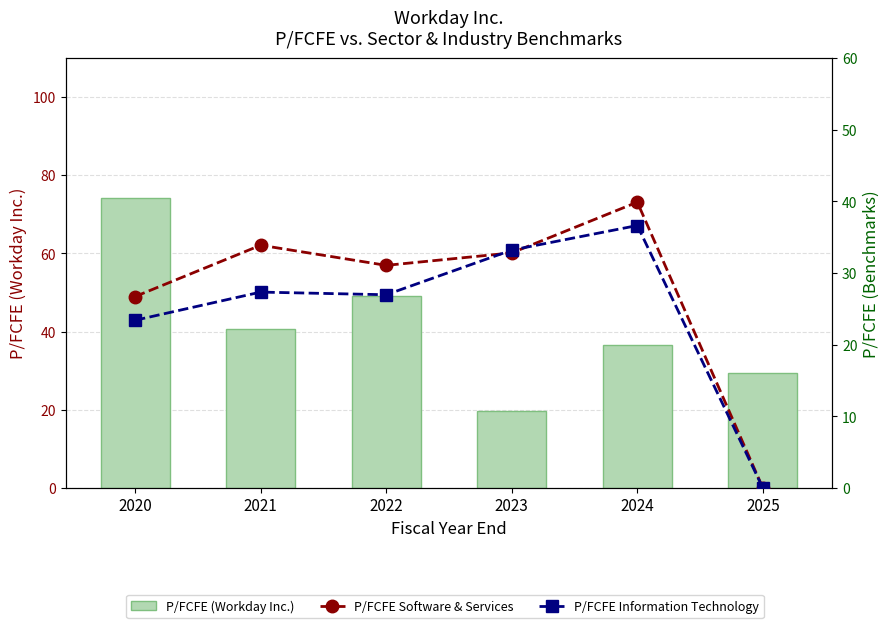

Reading left to right, list all the values displayed in this chart.

P/FCFE (Workday Inc.): 2020=74.2	2021=40.6	2022=49.2	2023=19.8	2024=36.6	2025=29.5
P/FCFE Software & Services: 2020=26.7	2021=33.9	2022=31.1	2023=32.8	2024=39.9	2025=0.0
P/FCFE Information Technology: 2020=23.4	2021=27.3	2022=27.0	2023=33.2	2024=36.6	2025=0.0